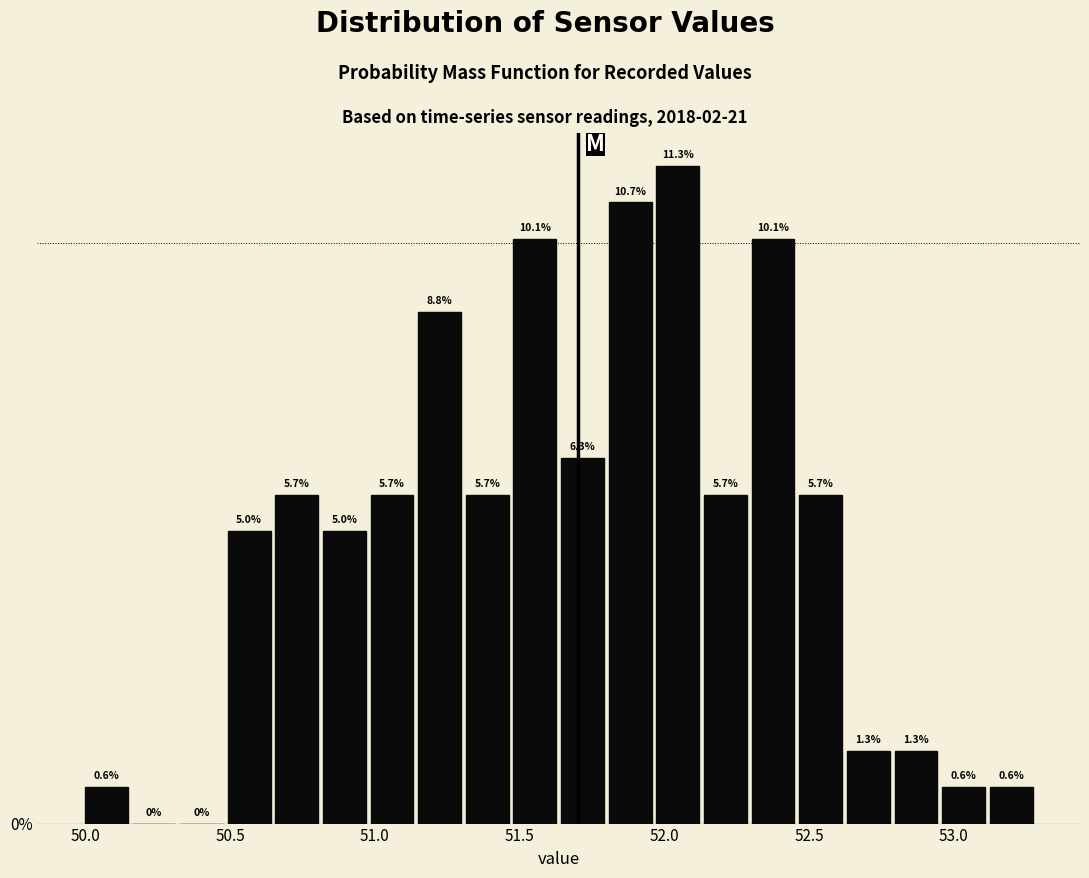

Around what value on the x-axis is the tallest bar? Give the approximate position of its centre, as read against the axis.

52.05